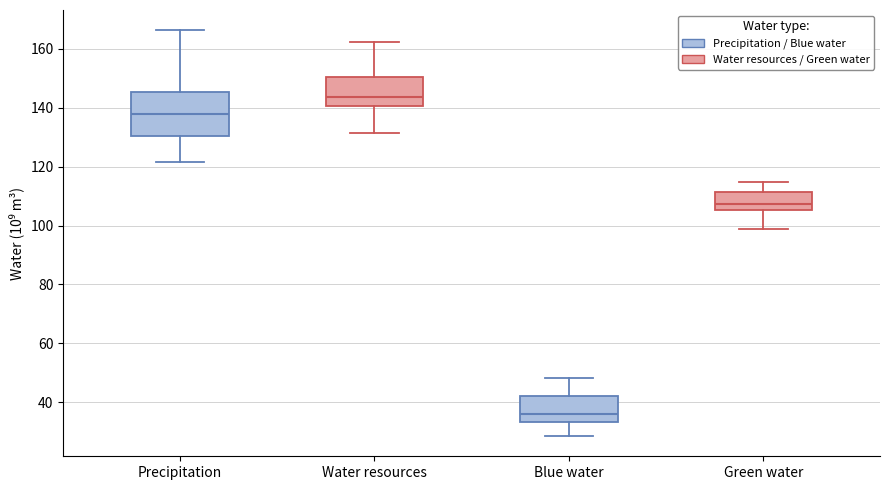

Which box's median line is the lowest?

Blue water